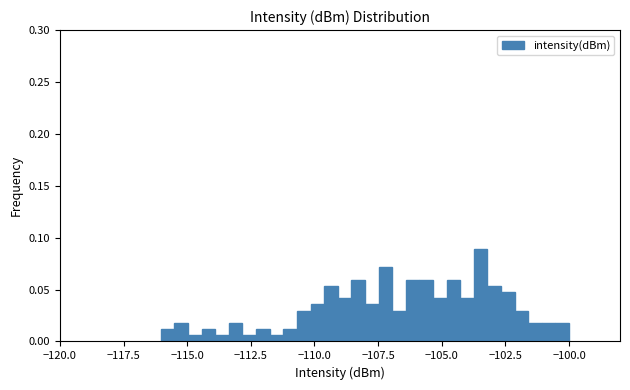

Read against the x-axis, roughly where is the centre of the tallest bar?

-103.5